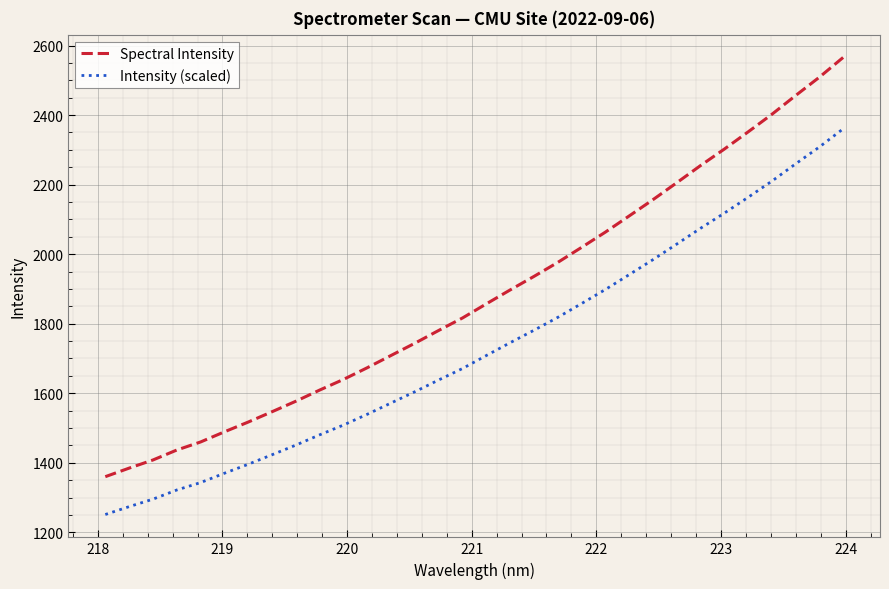

Which series has the widest spread of values?

Spectral Intensity